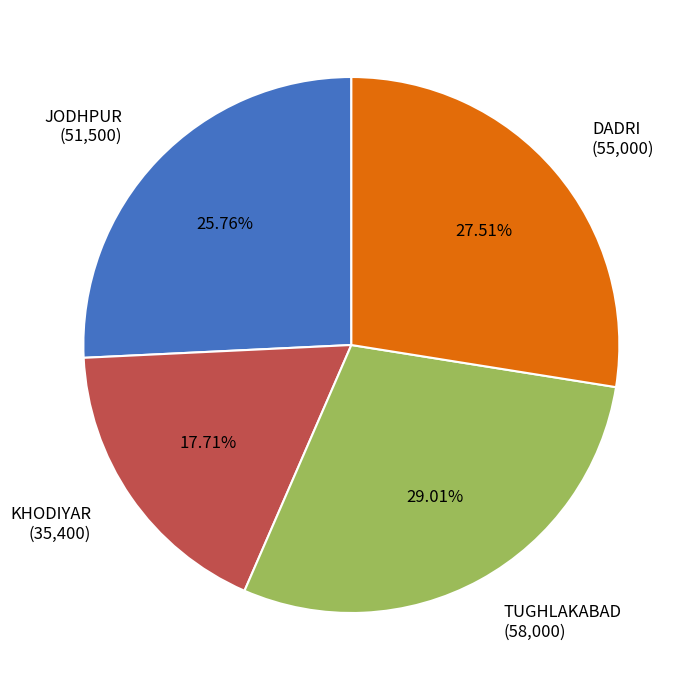

What is the smallest slice in the pie chart?

KHODIYAR